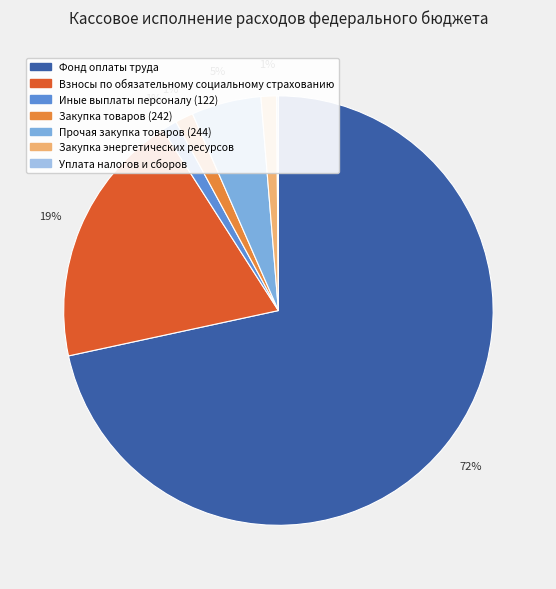

True or false: Прочая закупка товаров (244) accounts for 5% of the total.

True